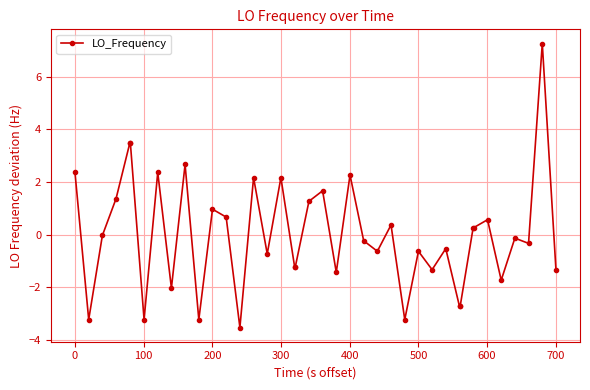

True or false: there are more than 1 points higher than both neighbors.

True